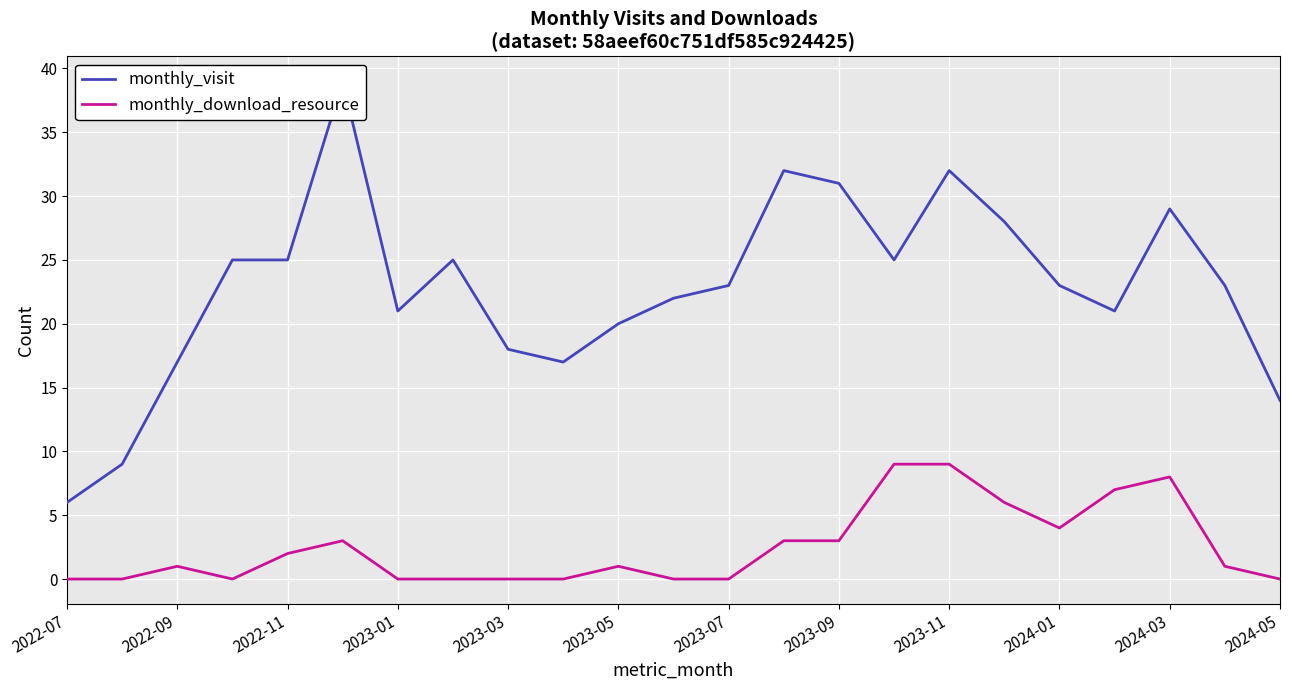

How many data points in monthly_download_resource are above 1?

10